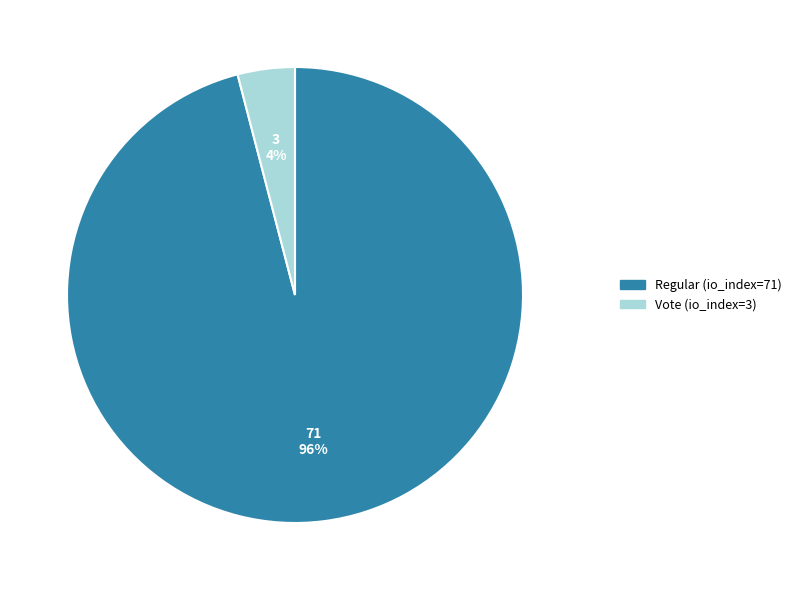

True or false: Vote (io_index=3) accounts for 4% of the total.

True